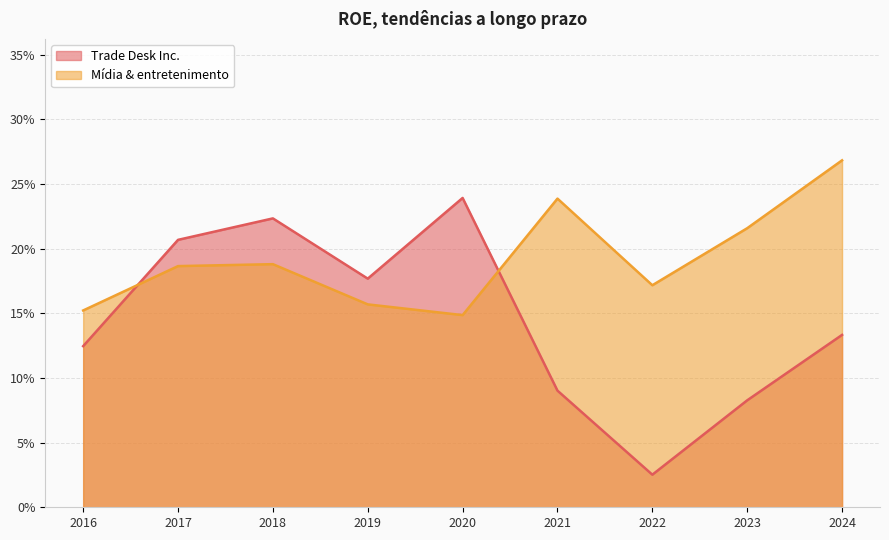

True or false: Trade Desk Inc. and Mídia & entretenimento cross at least once.

True